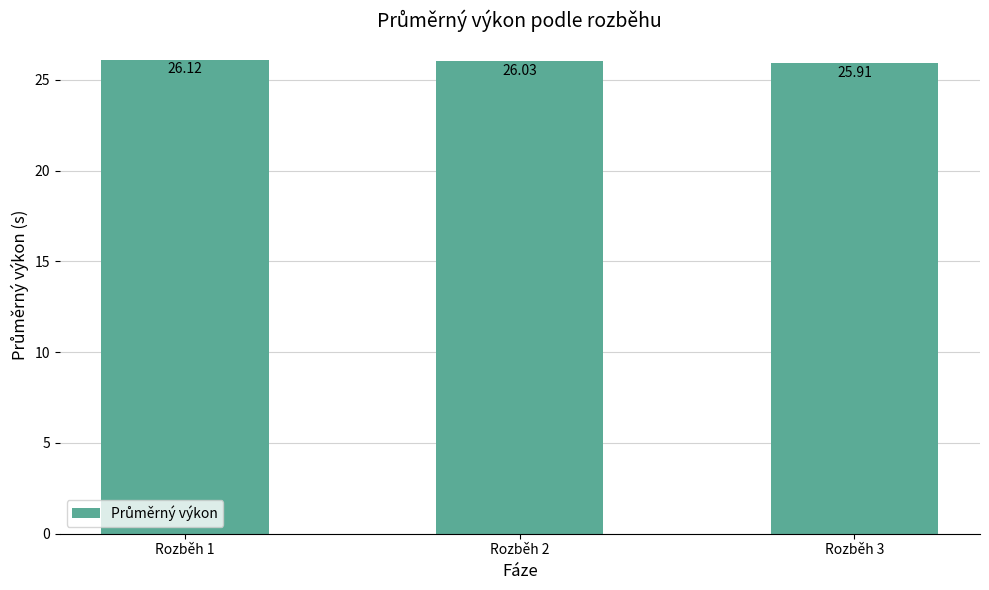

At which label does the data first exceed 26?

Rozběh 1